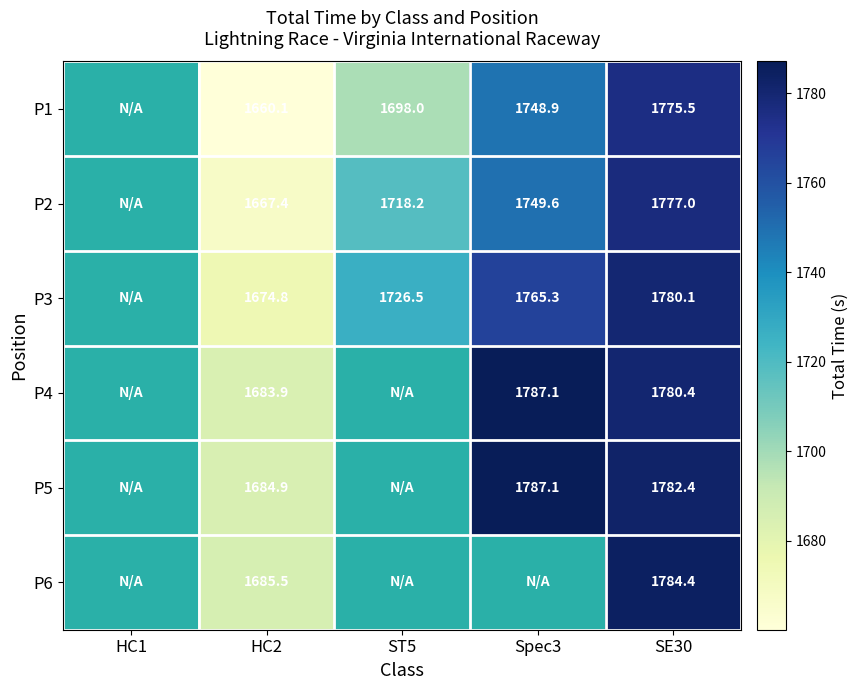

Which has a higher value, HC1 or SE30?

SE30